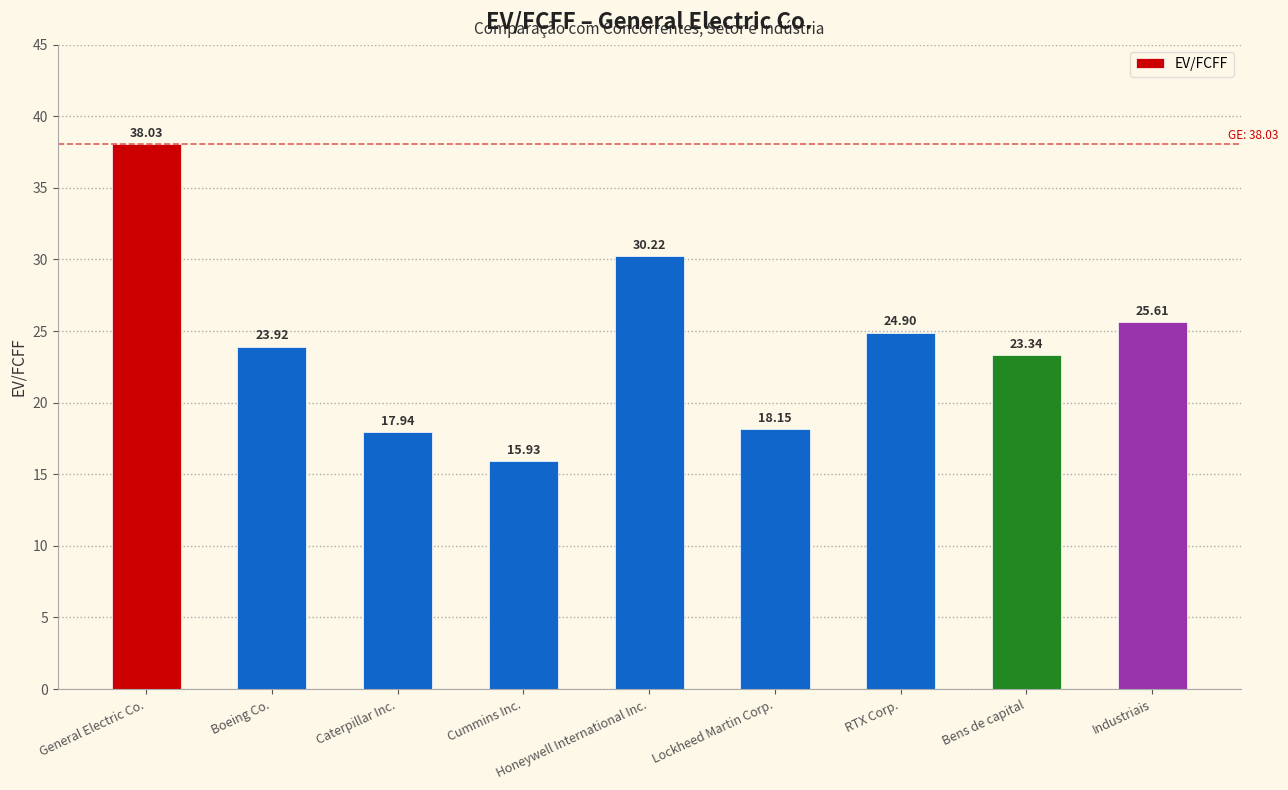

The value at Industriais is 9.8. True or false?

False